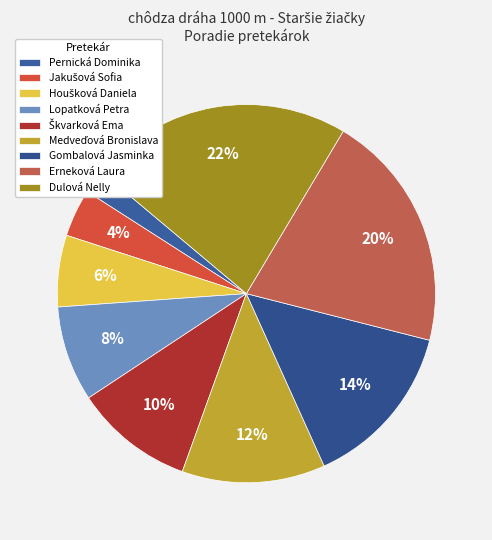

Which has a higher value, Lopatková Petra or Dulová Nelly?

Dulová Nelly